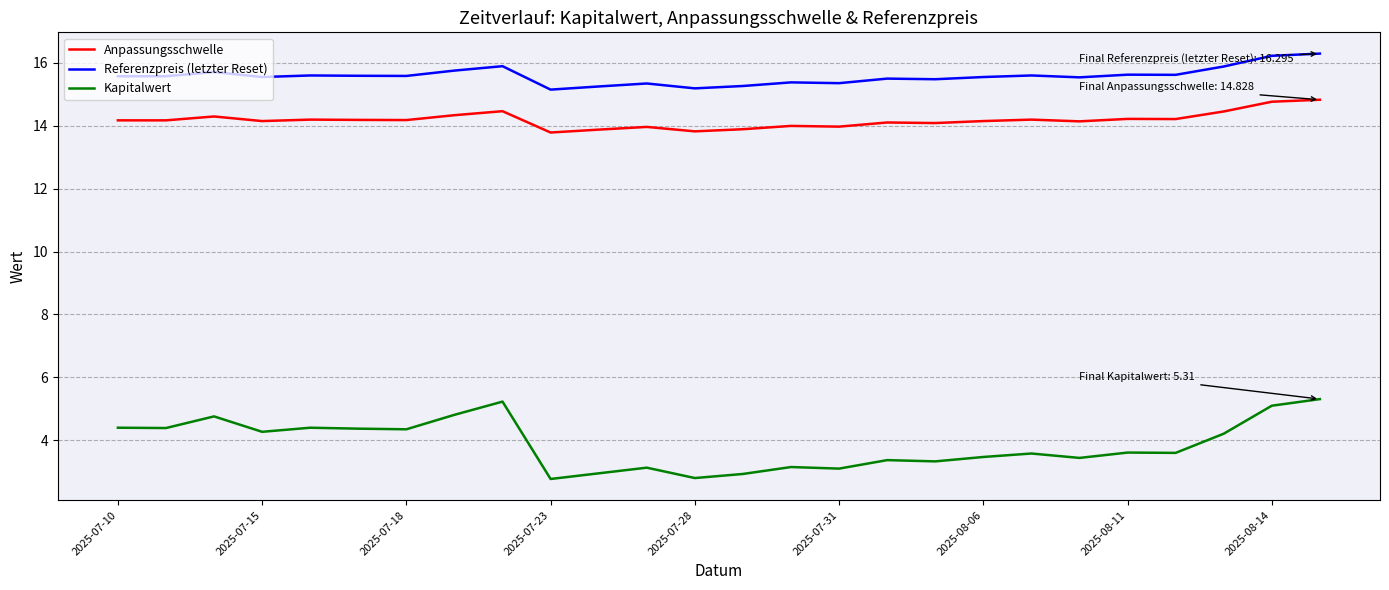

What is the highest value of the Kapitalwert series?

5.3